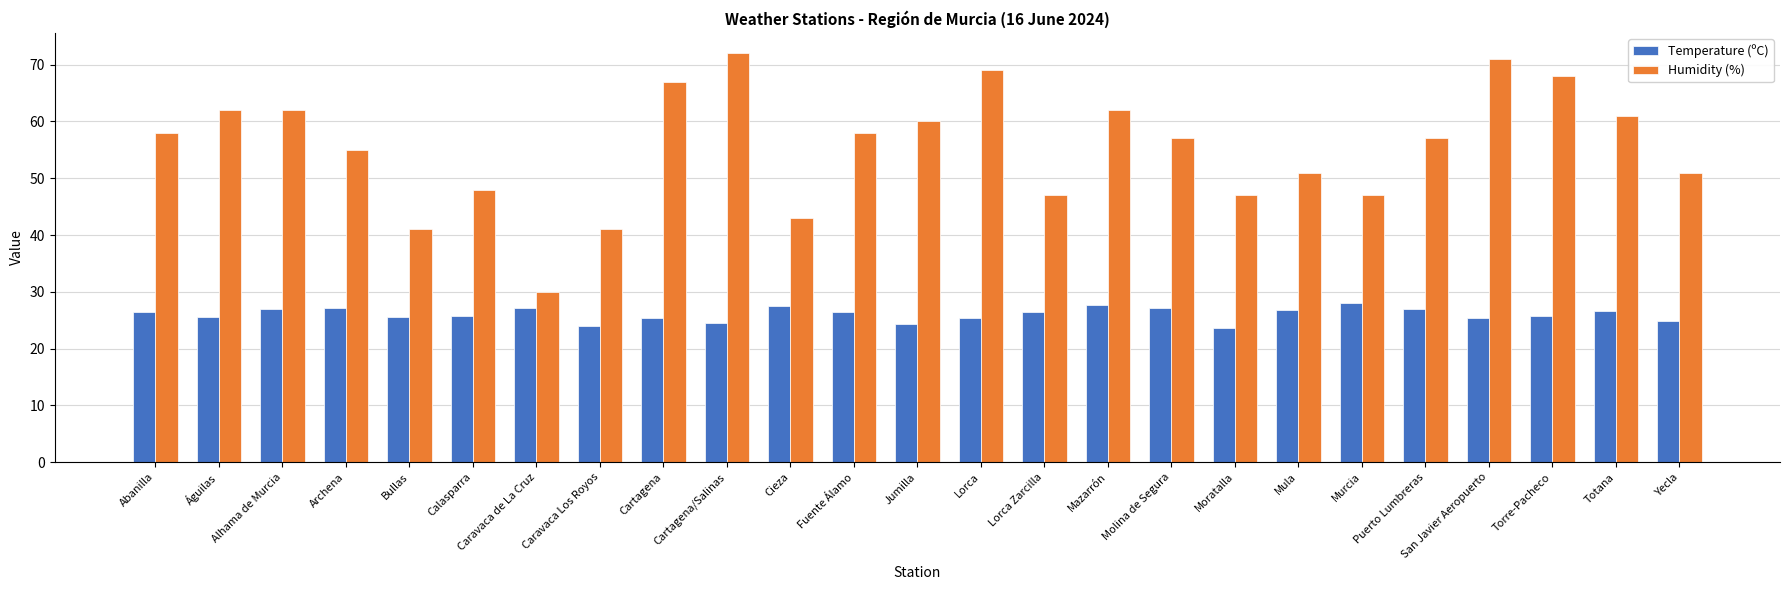

What are all the series names shown in the legend?

Temperature (ºC), Humidity (%)